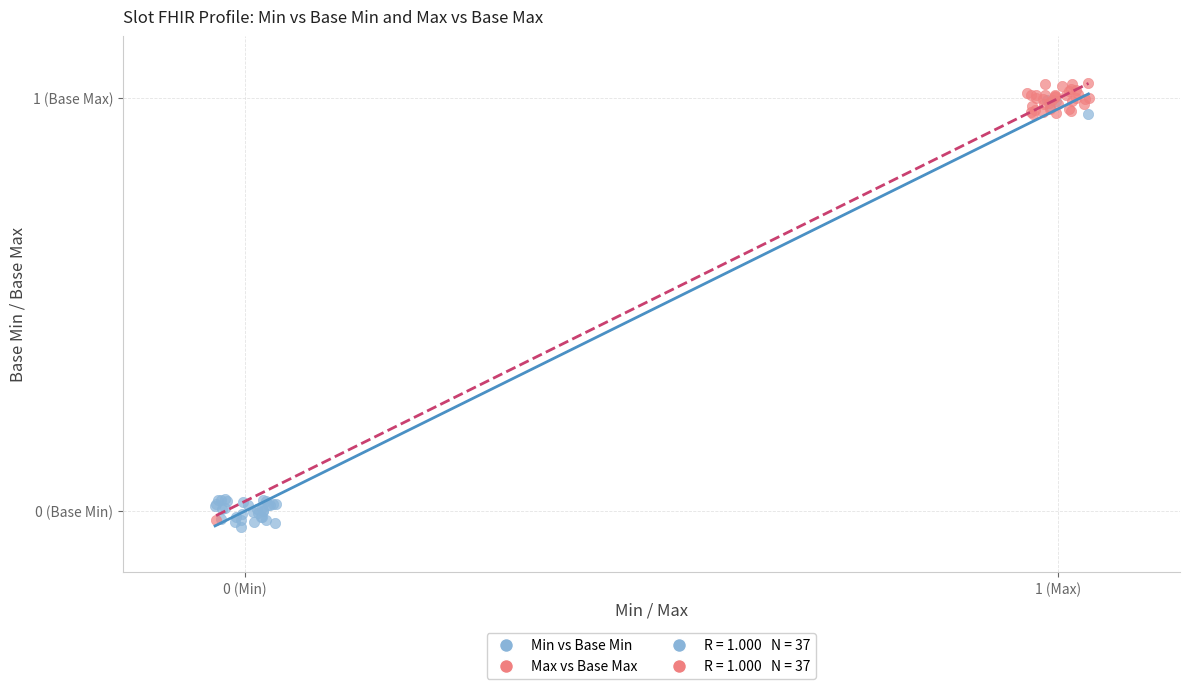

Which series has the widest spread of Y values?

Max vs Base Max